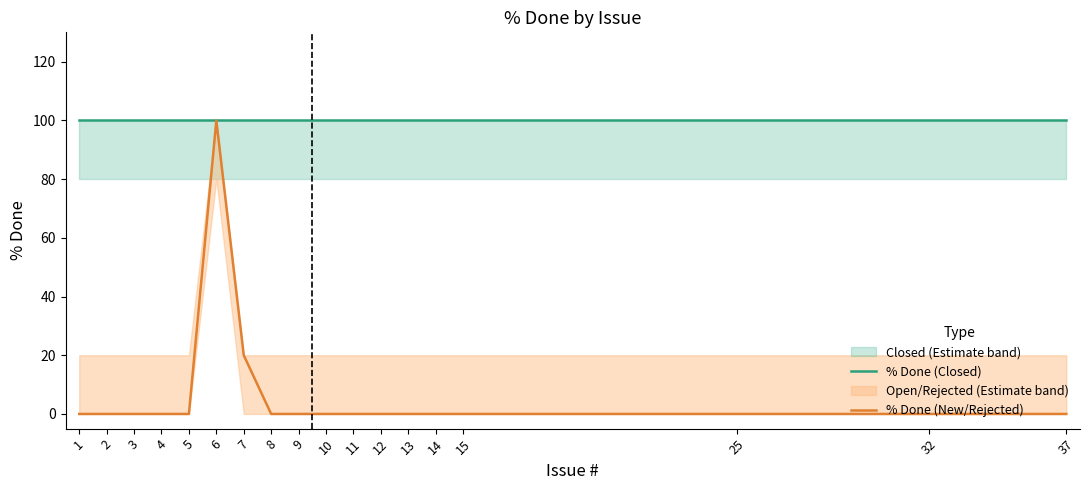

Reading left to right, list all the values displayed in this chart.

% Done (Closed): 1=100	2=100	3=100	4=100	5=100	6=100	7=100	8=100	9=100	10=100	11=100	12=100	13=100	14=100	15=100	25=100	32=100	37=100
% Done (New/Rejected): 1=0	2=0	3=0	4=0	5=0	6=100	7=20	8=0	9=0	10=0	11=0	12=0	13=0	14=0	15=0	25=0	32=0	37=0